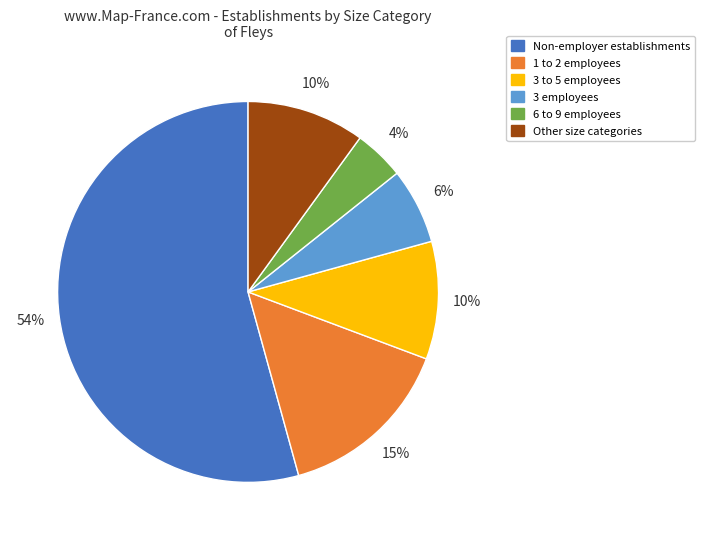

Which slice is the smallest?

6 to 9 employees